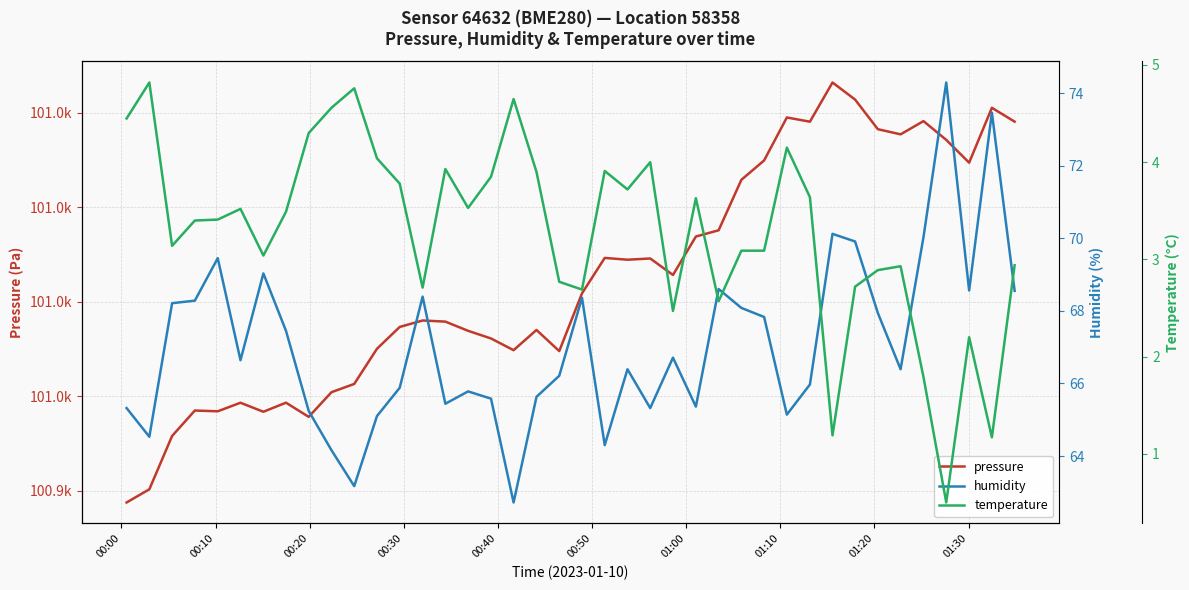

True or false: temperature and humidity cross at least once.

False